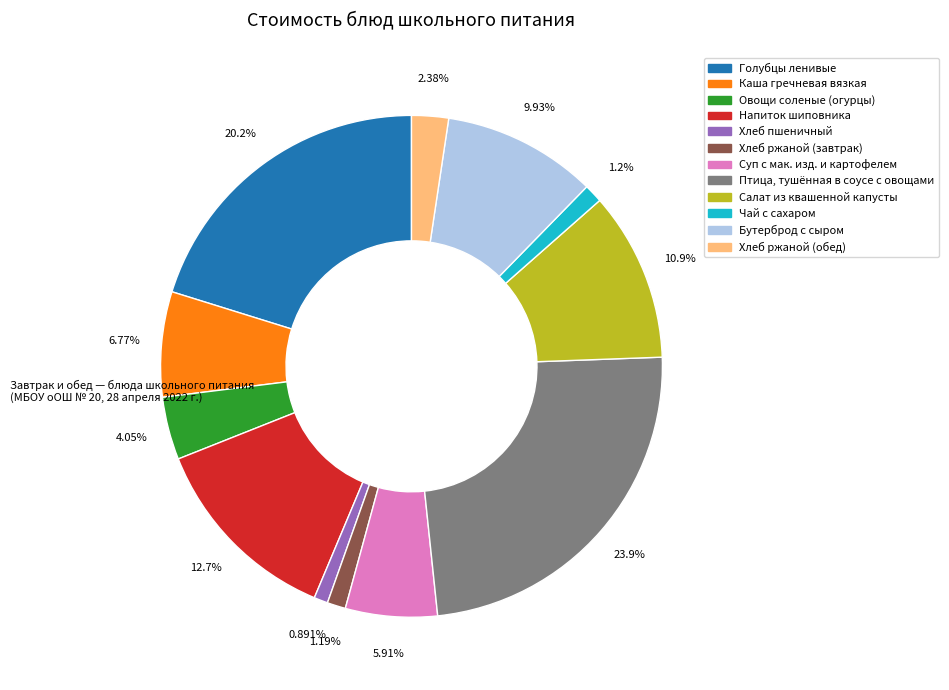

Between Хлеб ржаной (обед) and Каша гречневая вязкая, which is larger?

Каша гречневая вязкая